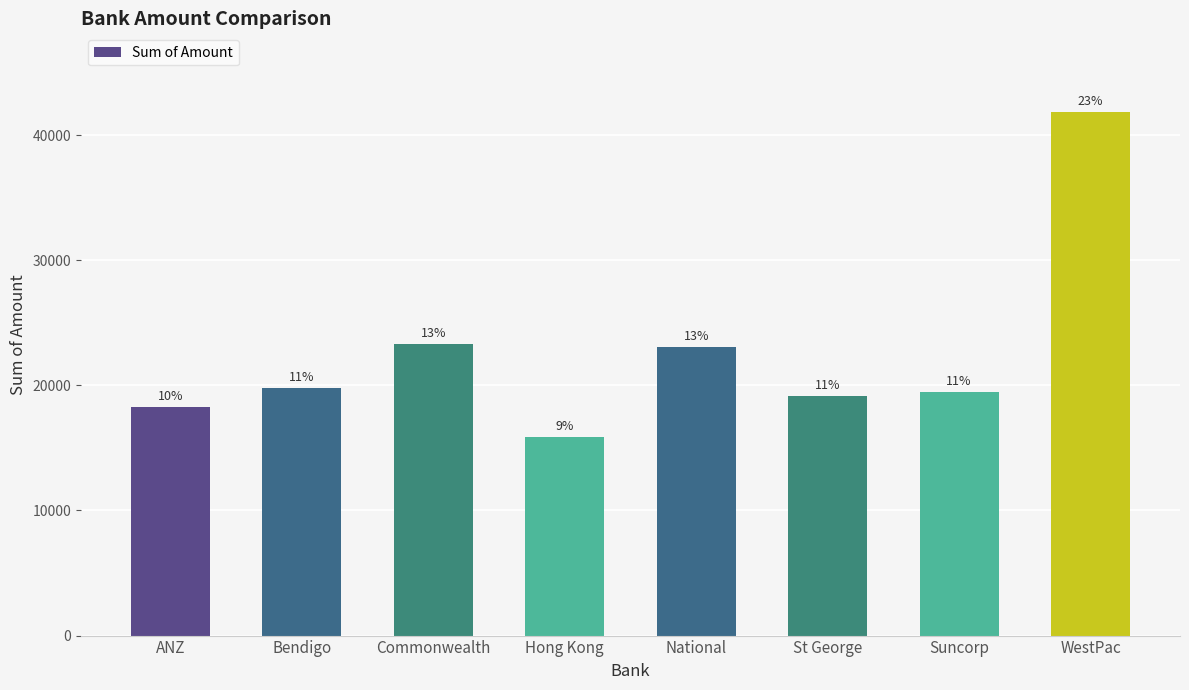

Does the chart contain any negative values?

No